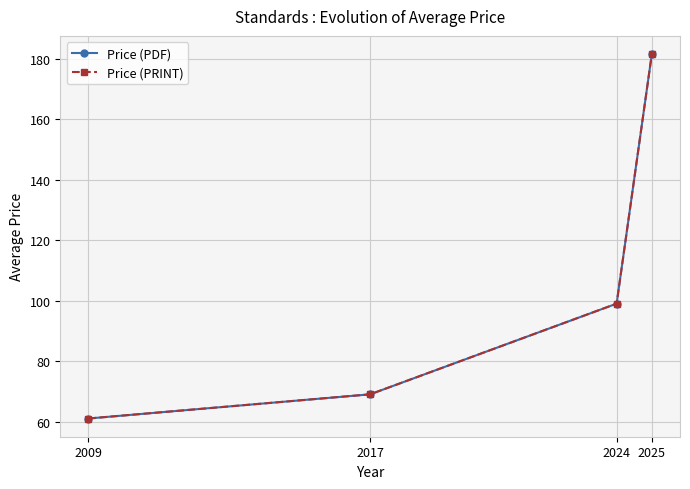

At which label does Price (PRINT) first exceed 99?

2025